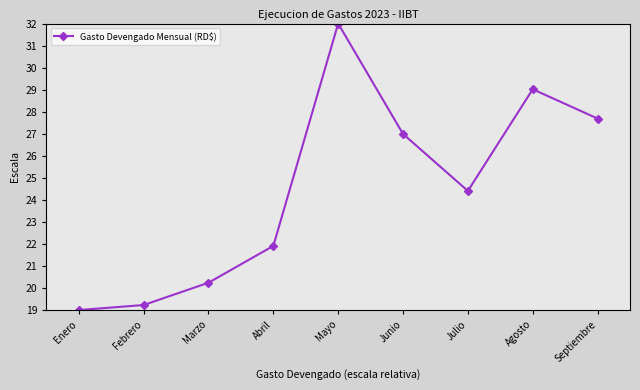

List the labels in order of value, largest first.

Mayo, Agosto, Septiembre, Junio, Julio, Abril, Marzo, Febrero, Enero